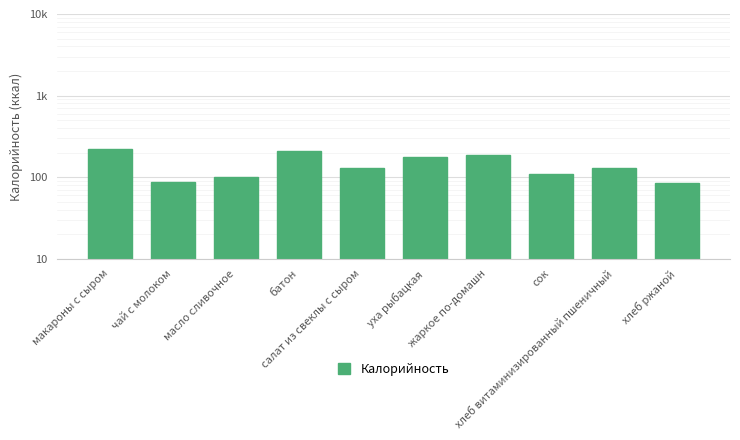

Count the number of data series in this chart.

1